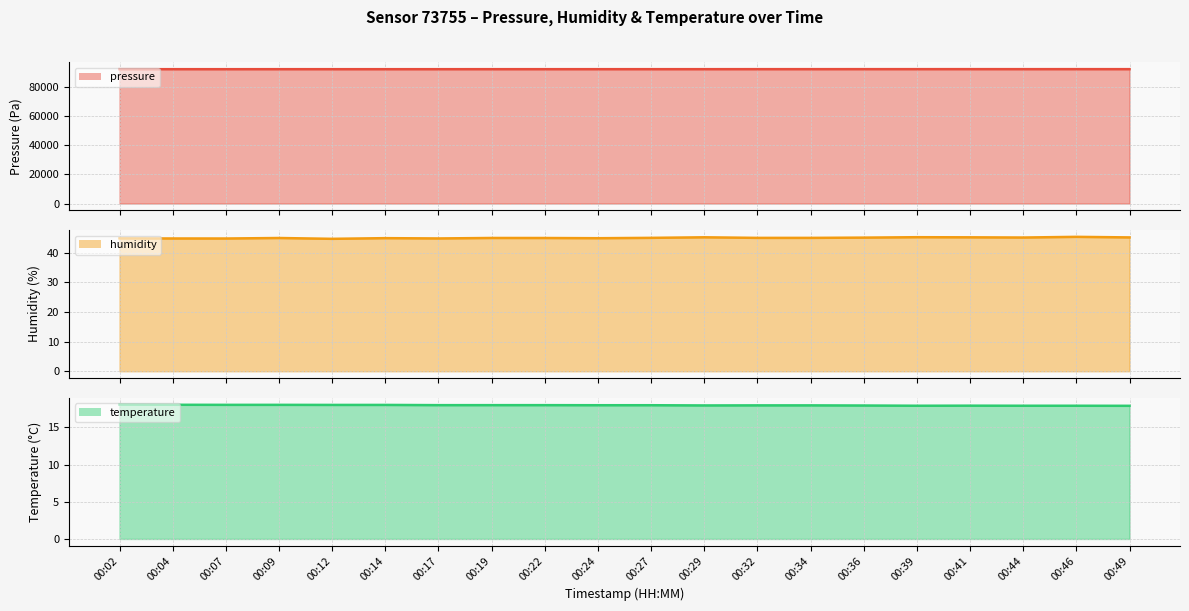

Where is temperature line nearest to the value 17?

00:49